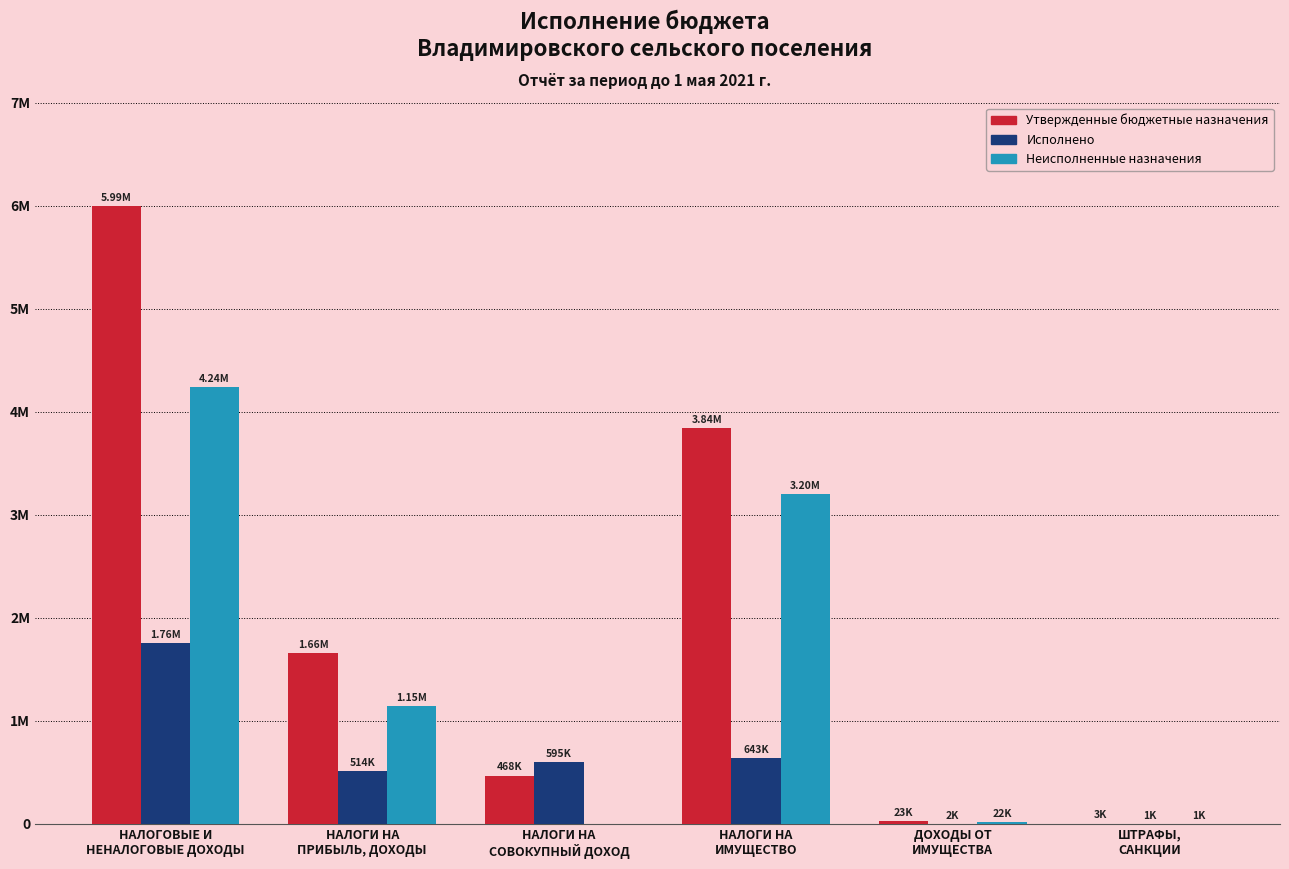

What are all the series names shown in the legend?

Утвержденные бюджетные назначения, Исполнено, Неисполненные назначения